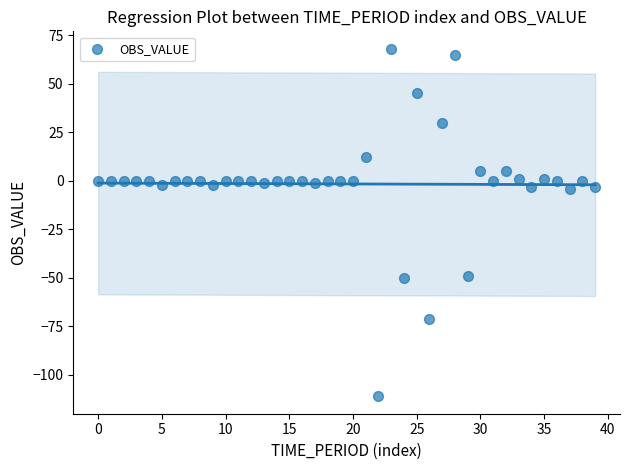

What is the range of Y values (max minus min)?

179